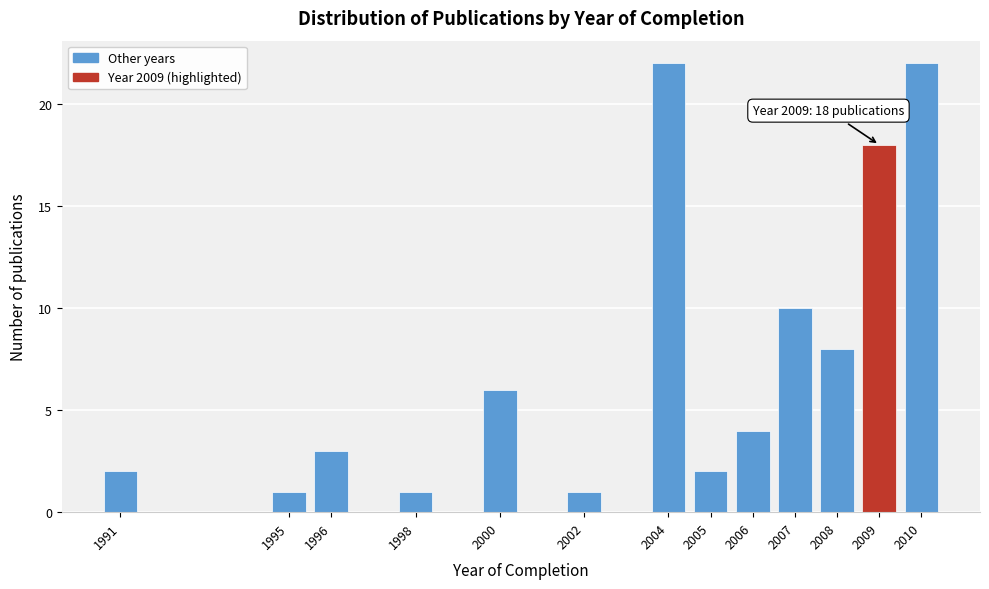

Reading left to right, list all the values displayed in this chart.

1991=2	1995=1	1996=3	1998=1	2000=6	2002=1	2004=22	2005=2	2006=4	2007=10	2008=8	2009=18	2010=22